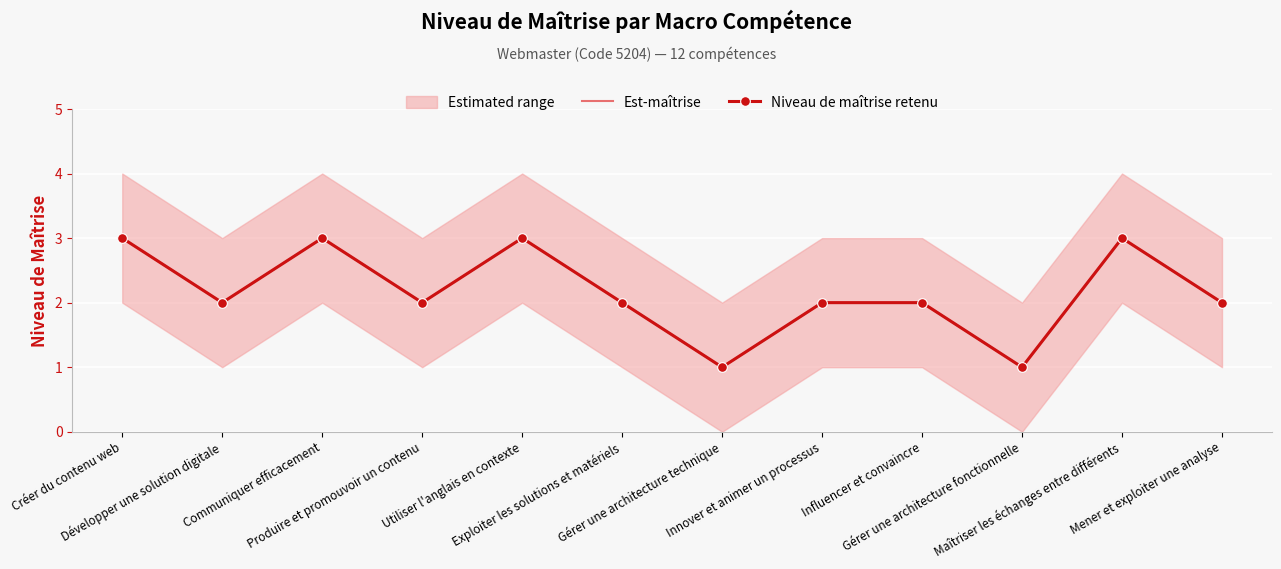

What is the highest value of the Est-maîtrise series?

3